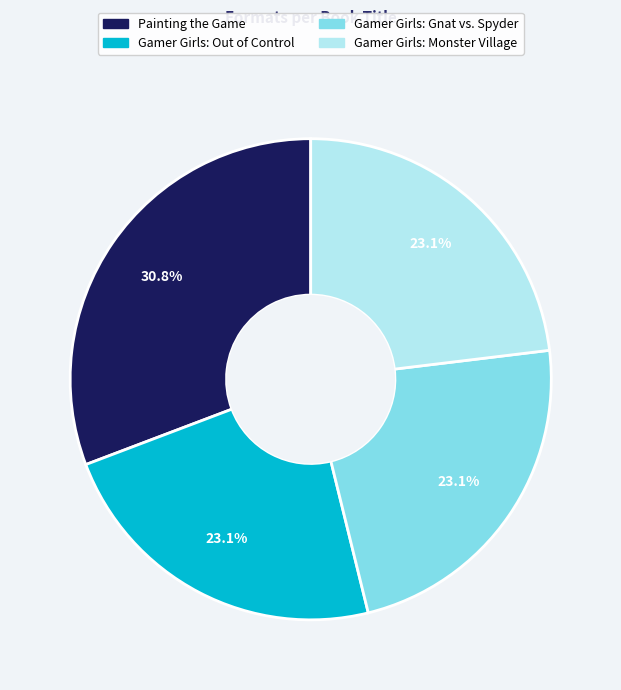

Count the number of slices in the pie.

4